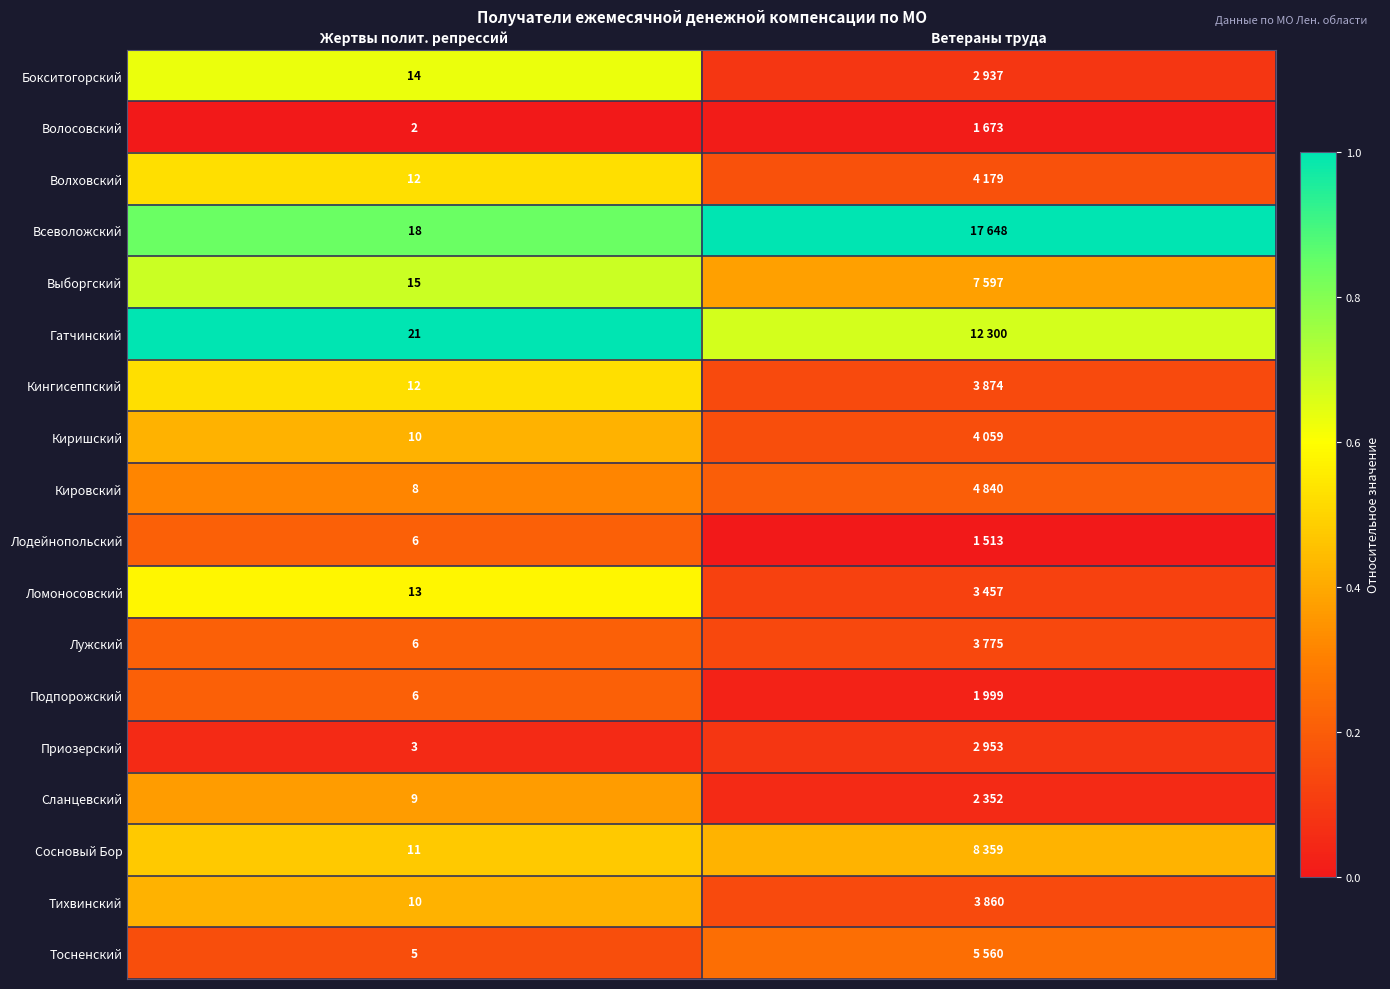

At Жертвы полит. репрессий, list the series in order from smallest to largest.

Волосовский, Приозерский, Тосненский, Лодейнопольский, Лужский, Подпорожский, Кировский, Сланцевский, Киришский, Тихвинский, Сосновый Бор, Волховский, Кингисеппский, Ломоносовский, Бокситогорский, Выборгский, Всеволожский, Гатчинский